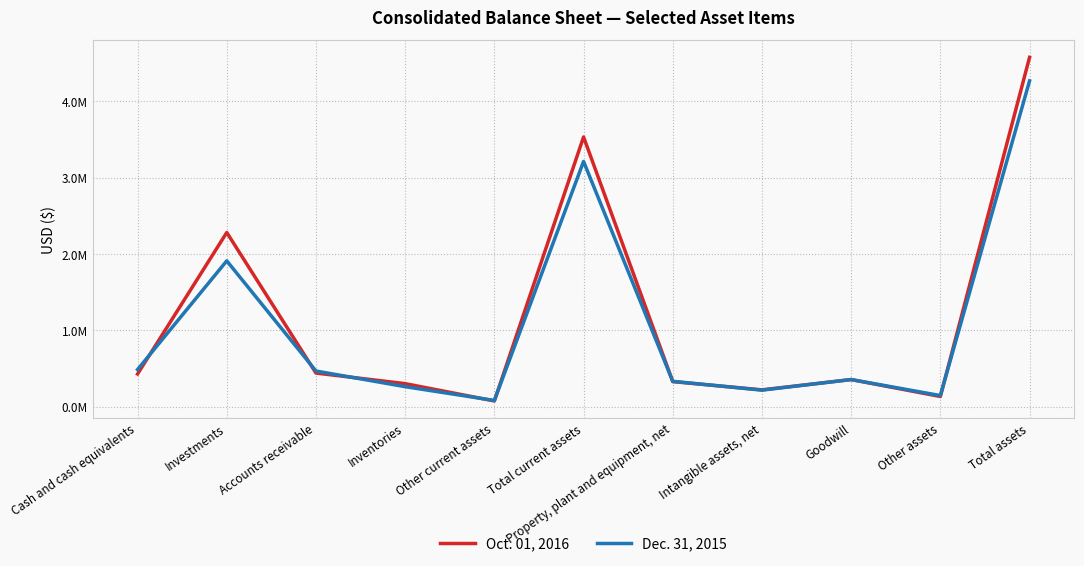

At which category is the sum across all series the highest?

Total assets